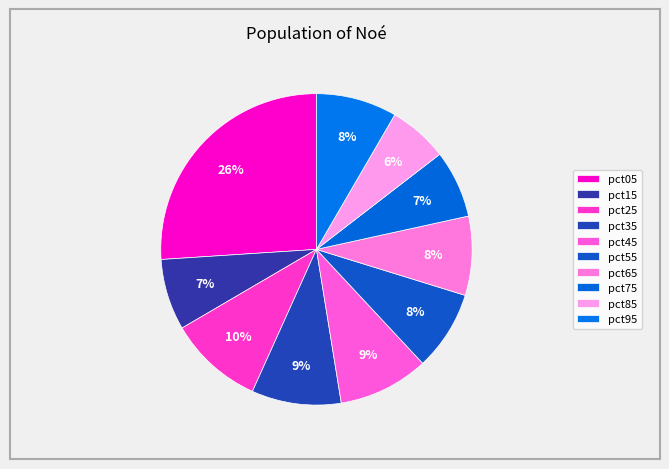

What is the largest slice in the pie chart?

pct05